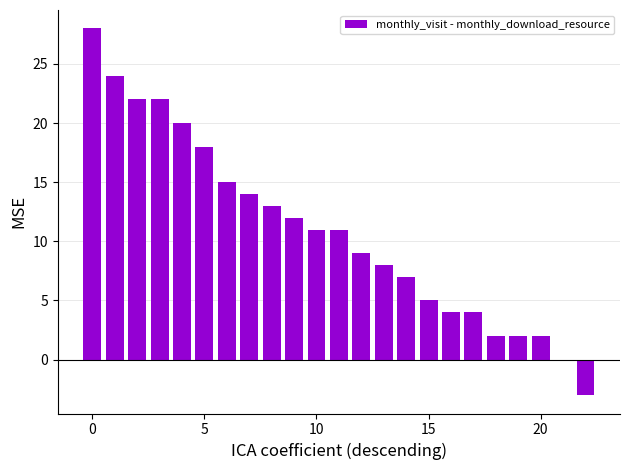

Count the number of categories in the chart.

23